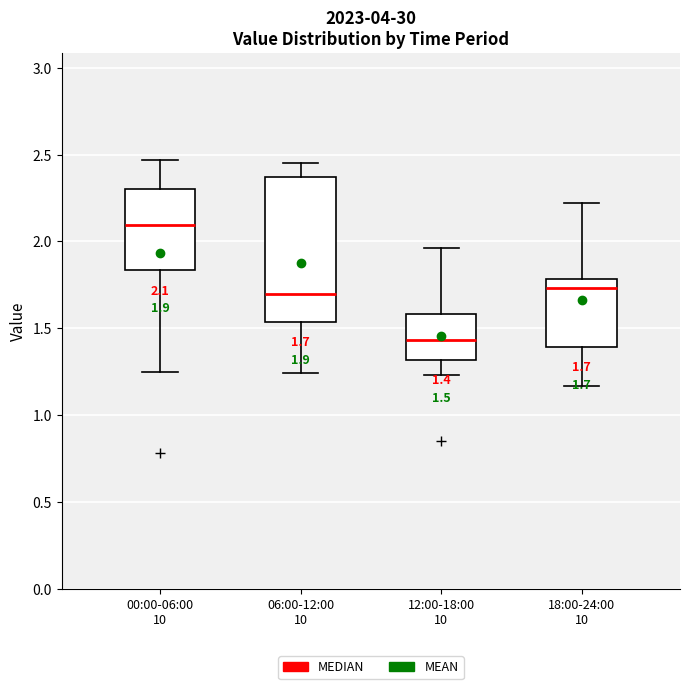

Which box has the highest median line?

00:00-06:00 10